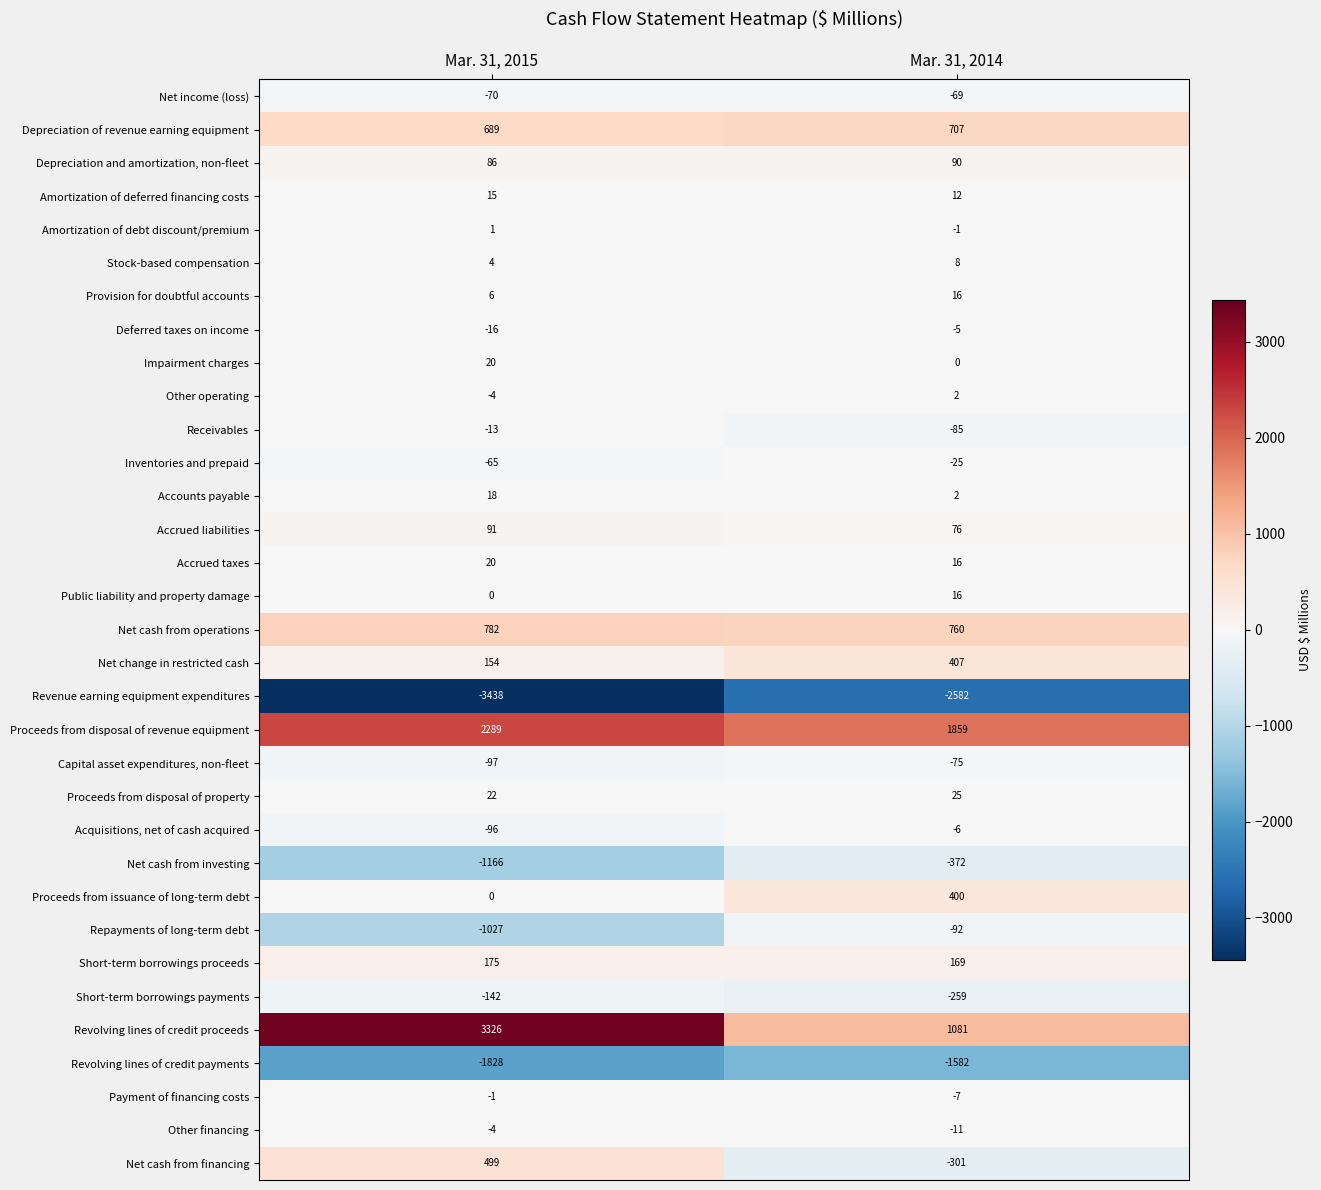

At which category does the chart reach its minimum across all series?

Mar. 31, 2015